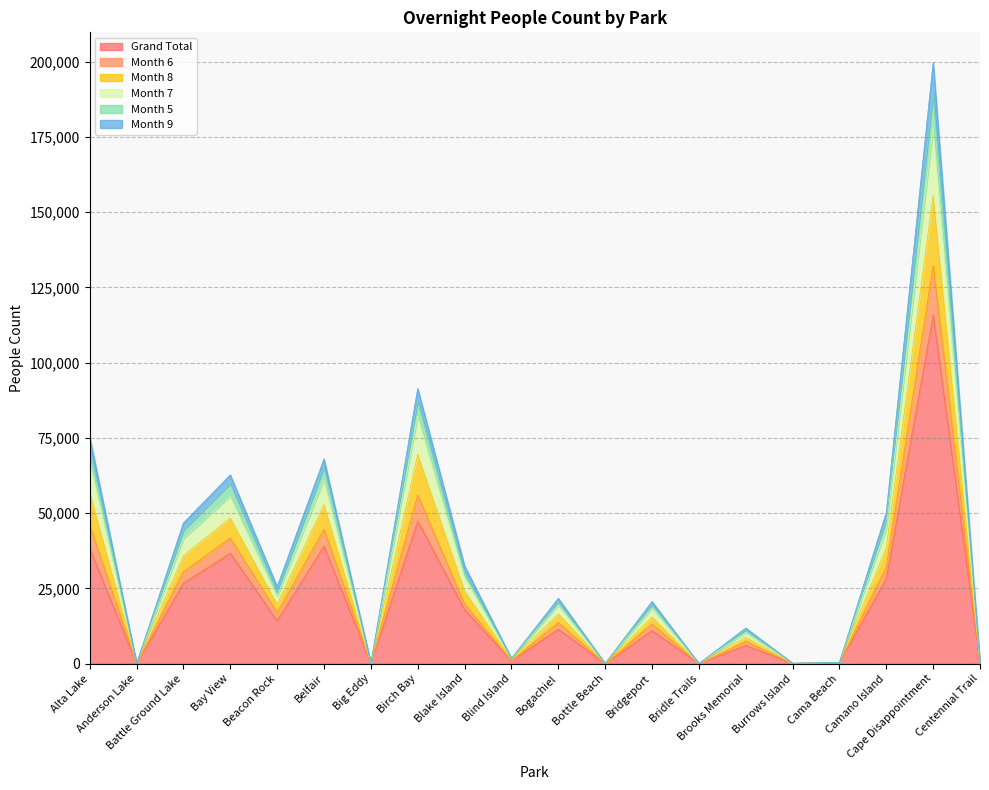

Where does the Month 8 series first go above 20489?

Alta Lake